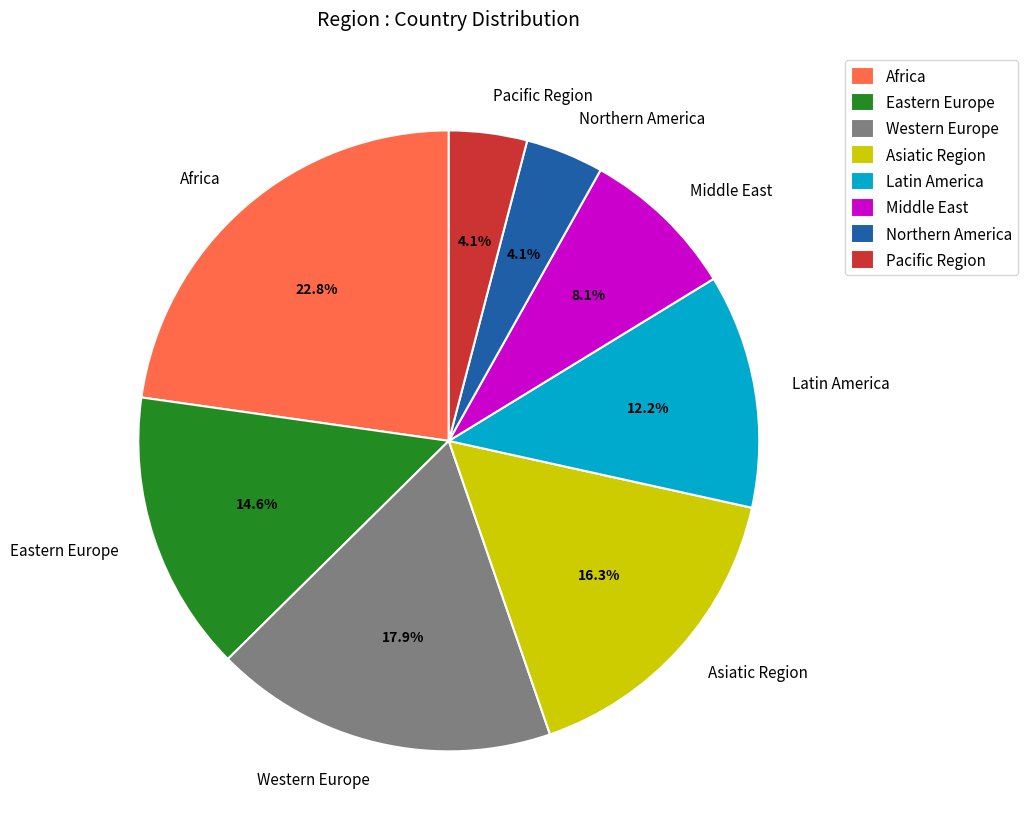

How many segments does this pie chart have?

8